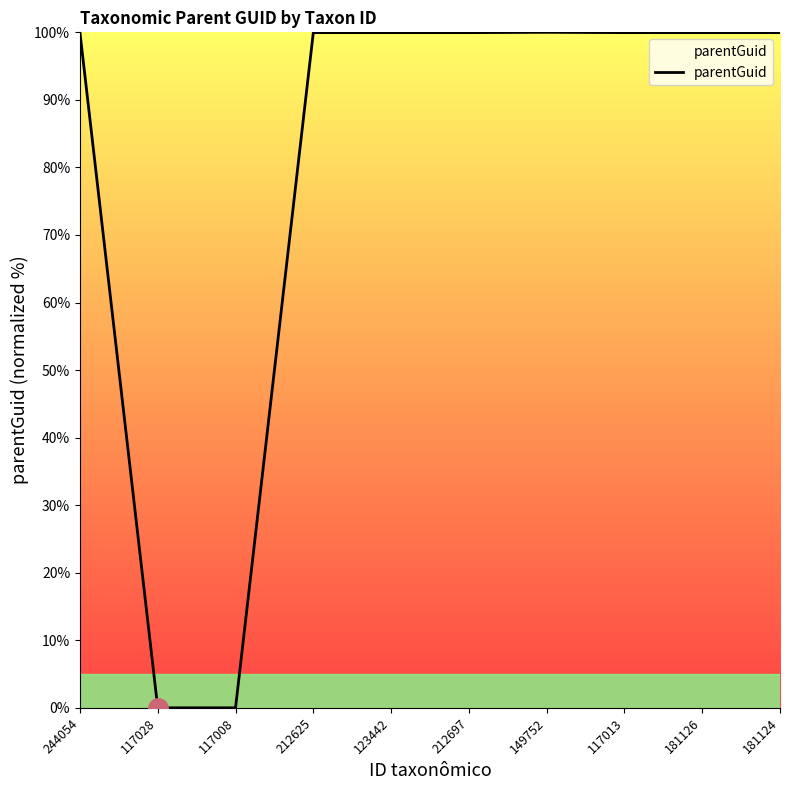

What is the greatest value displayed?

100.0